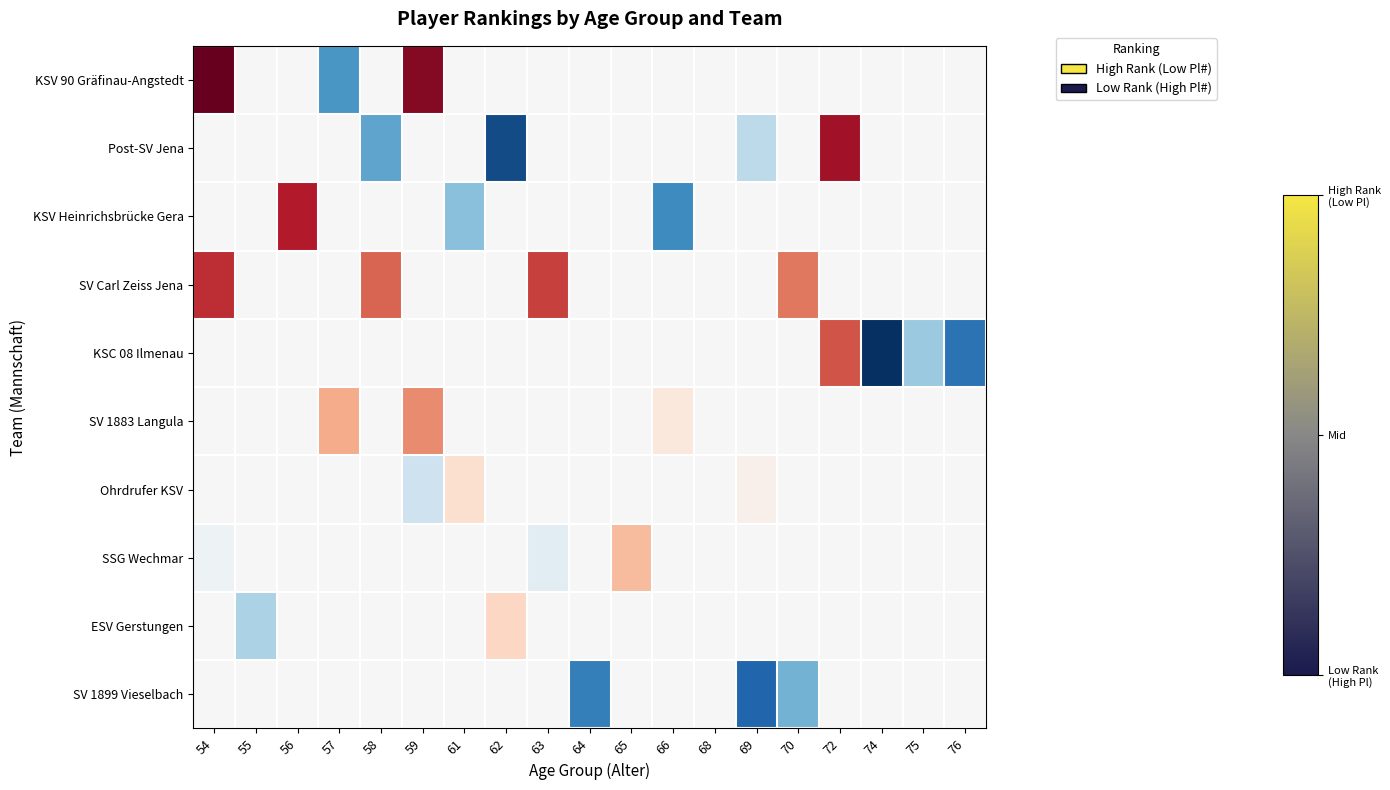

Which series changed the most between 58 and 68?

SV Carl Zeiss Jena